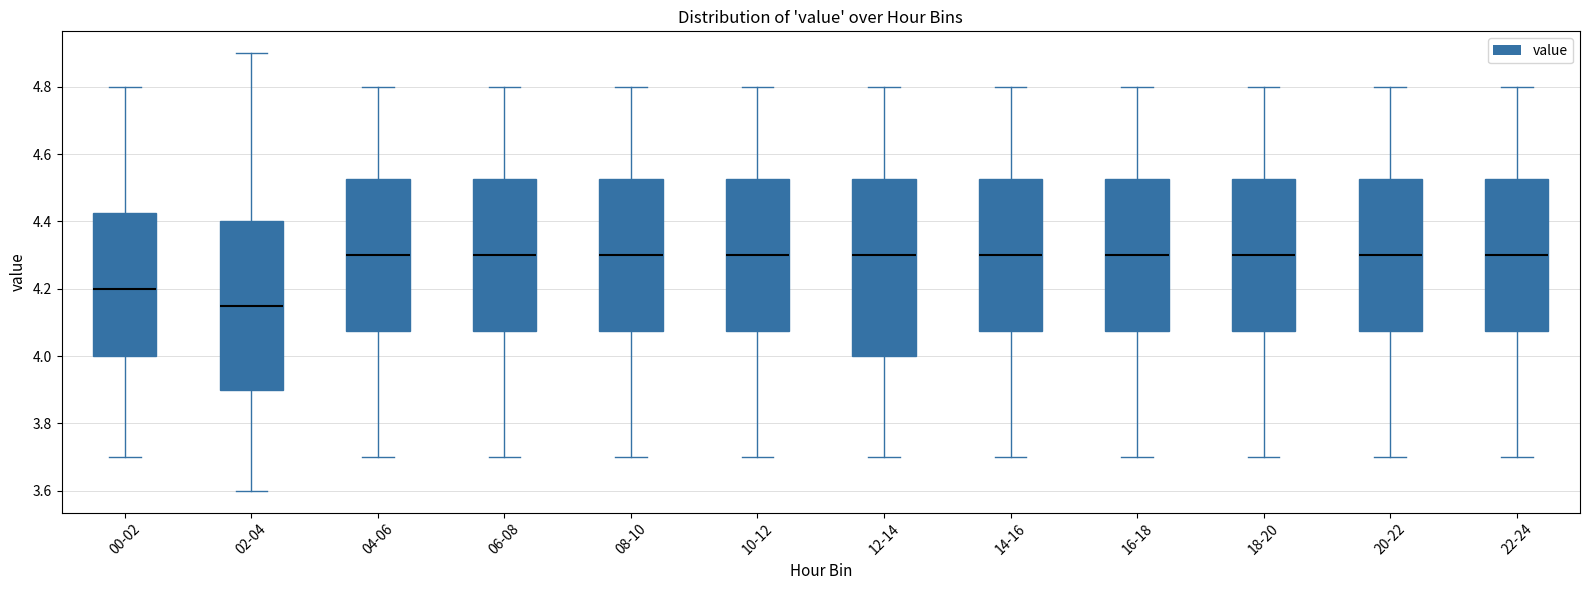

Which box is the tallest, from its lower edge to its upper edge?

12-14